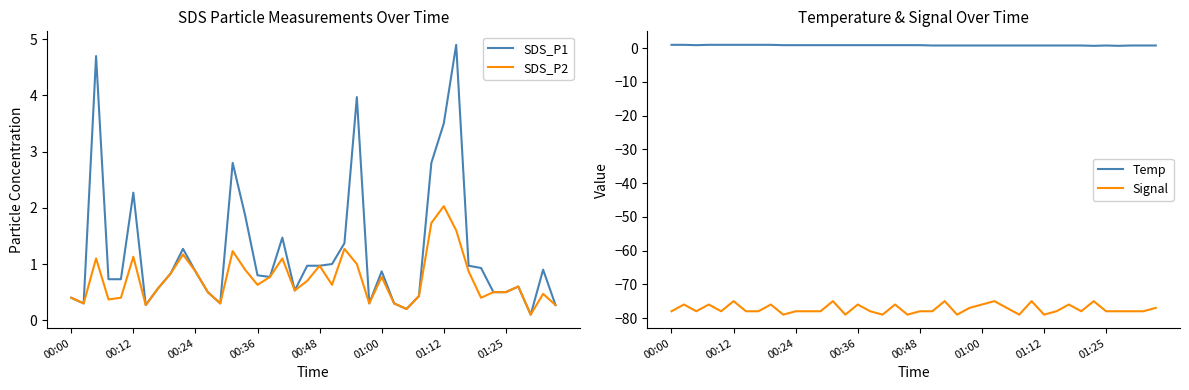

Read the Temp value at 38.

0.8